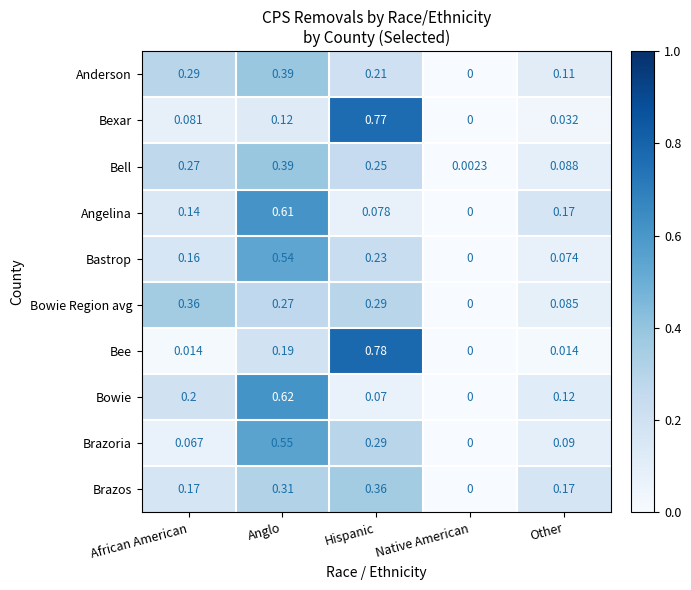

Which series has the widest spread of values?

Bee